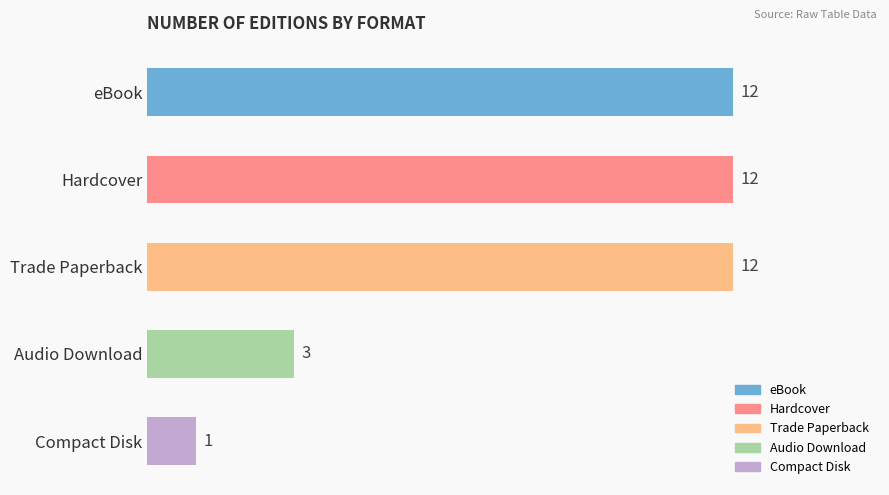

What is the difference between the second highest and second lowest values?

9